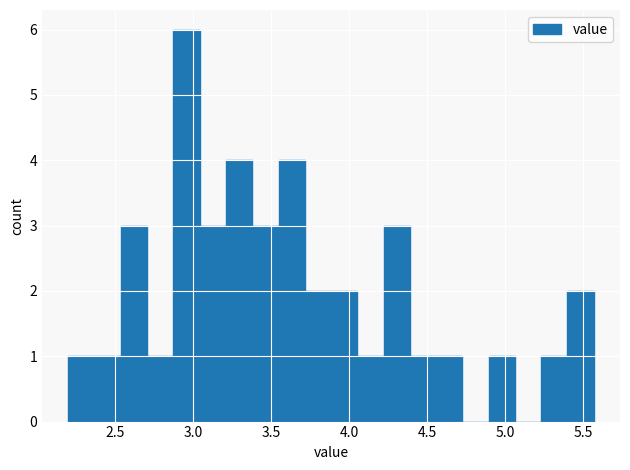

Around what value on the x-axis is the tallest bar? Give the approximate position of its centre, as read against the axis.

2.95